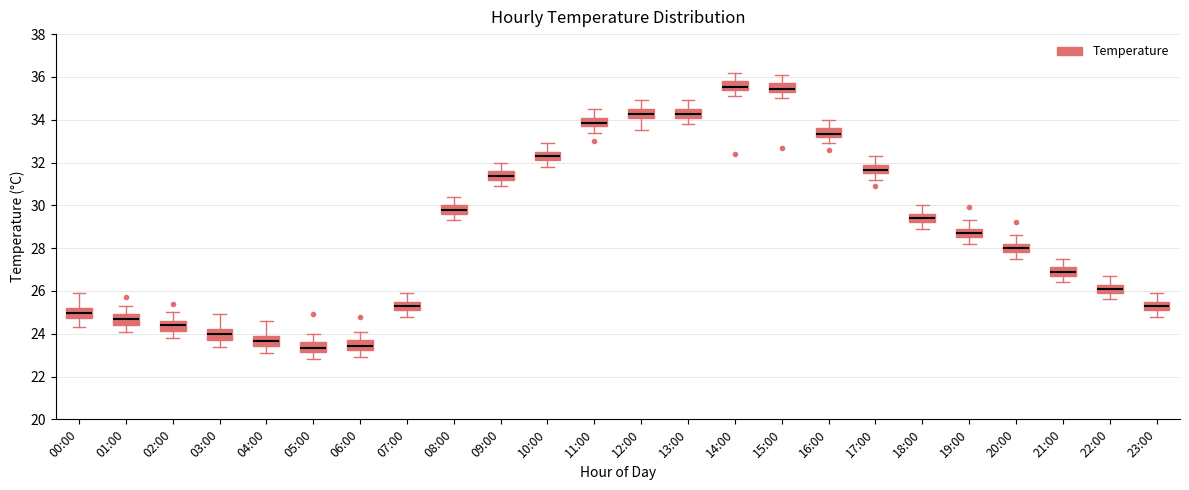

Reading left to right, read every box against the y-axis: the position of its median line, the range the box covers, and the ends of its whiskers. The values are not printed on the chart, so give them approximately, as read against the axis.

00:00: median 25.0, box 24.8 to 25.2, whiskers 24.4 to 26.0
01:00: median 24.8, box 24.4 to 25.0, whiskers 24.2 to 25.4
02:00: median 24.4, box 24.2 to 24.6, whiskers 23.8 to 25.0
03:00: median 24.0, box 23.8 to 24.2, whiskers 23.4 to 25.0
04:00: median 23.6, box 23.4 to 24.0, whiskers 23.2 to 24.6
05:00: median 23.4, box 23.2 to 23.6, whiskers 22.8 to 24.0
06:00: median 23.4, box 23.2 to 23.8, whiskers 23.0 to 24.2
07:00: median 25.4 (inside the box), box 25.2 to 25.4, whiskers 24.8 to 26.0
08:00: median 29.8, box 29.6 to 30.0, whiskers 29.4 to 30.4
09:00: median 31.4, box 31.2 to 31.6, whiskers 31.0 to 32.0
10:00: median 32.4, box 32.2 to 32.6, whiskers 31.8 to 33.0
11:00: median 33.8 (inside the box), box 33.8 to 34.2, whiskers 33.4 to 34.6
12:00: median 34.2 (inside the box), box 34.2 to 34.6, whiskers 33.6 to 35.0
13:00: median 34.2 (inside the box), box 34.2 to 34.6, whiskers 33.8 to 35.0
14:00: median 35.6, box 35.4 to 35.8, whiskers 35.2 to 36.2
15:00: median 35.4 (inside the box), box 35.4 to 35.8, whiskers 35.0 to 36.2
16:00: median 33.4, box 33.2 to 33.6, whiskers 33.0 to 34.0
17:00: median 31.6 (inside the box), box 31.6 to 32.0, whiskers 31.2 to 32.4
18:00: median 29.4, box 29.2 to 29.6, whiskers 29.0 to 30.0
19:00: median 28.8, box 28.6 to 29.0, whiskers 28.2 to 29.4
20:00: median 28.0, box 27.8 to 28.2, whiskers 27.6 to 28.6
21:00: median 27.0, box 26.8 to 27.2, whiskers 26.4 to 27.6
22:00: median 26.2, box 26.0 to 26.4, whiskers 25.6 to 26.8
23:00: median 25.4, box 25.2 to 25.6, whiskers 24.8 to 26.0